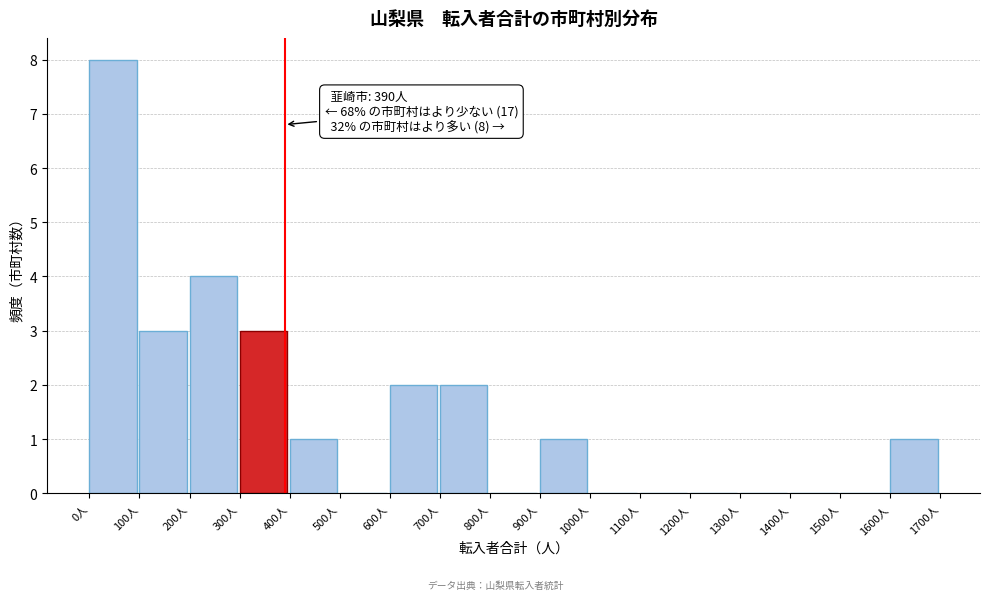

Over which range of the x-axis is the bar tallest?

0 to 100